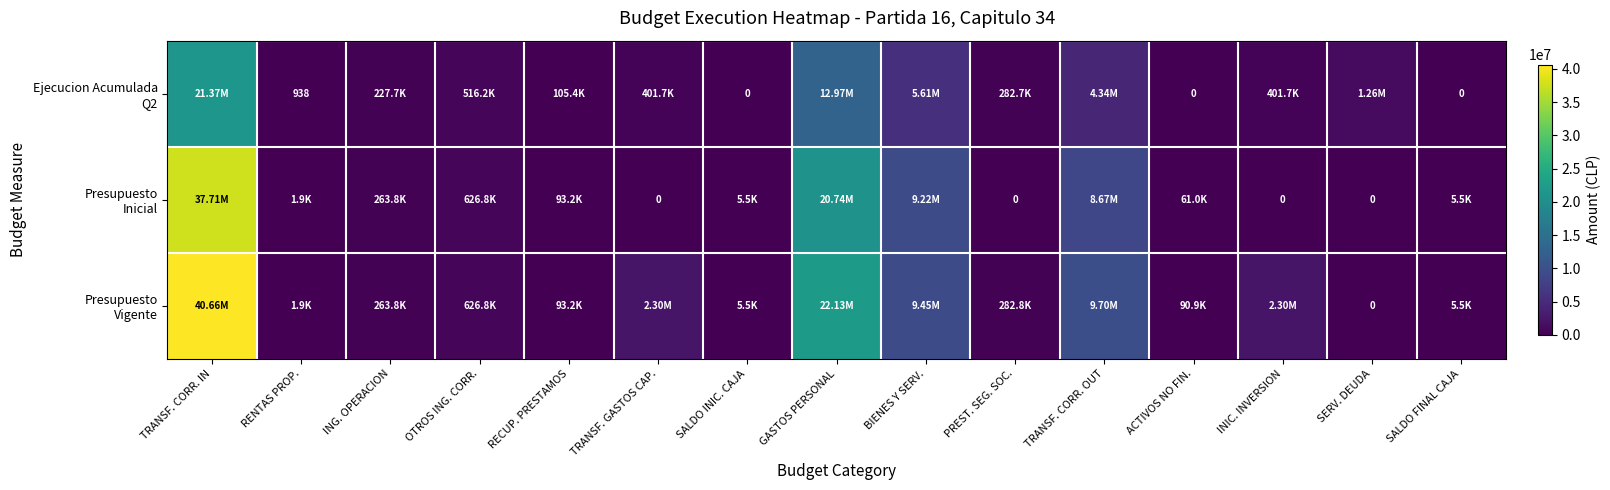

At which category is the sum across all series the highest?

TRANSF. CORR. IN